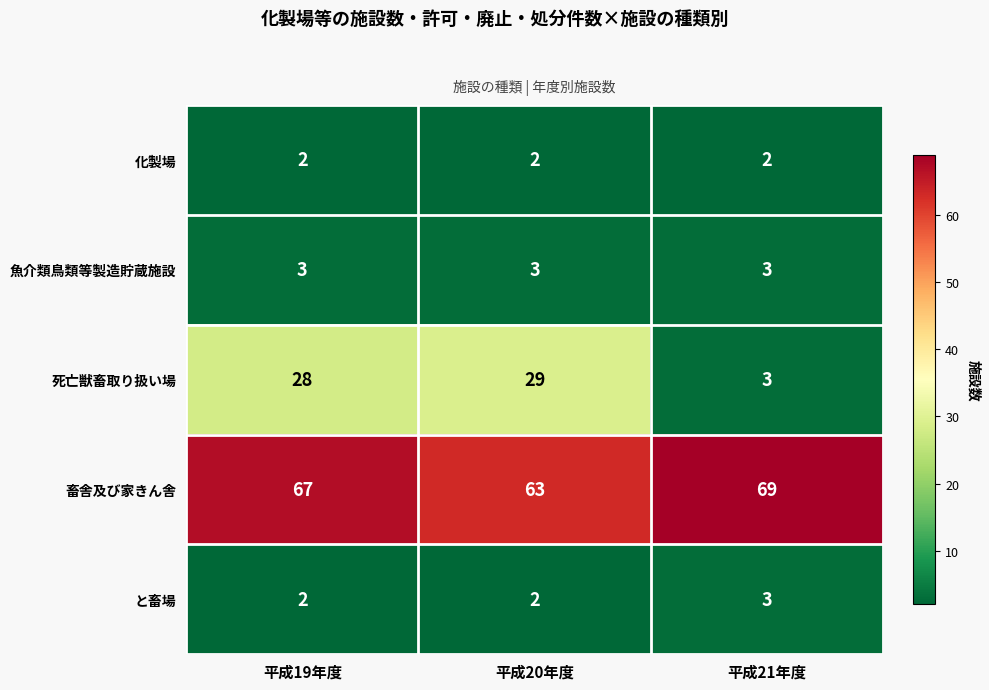

Which series has the largest range (max minus min)?

死亡獣畜取り扱い場